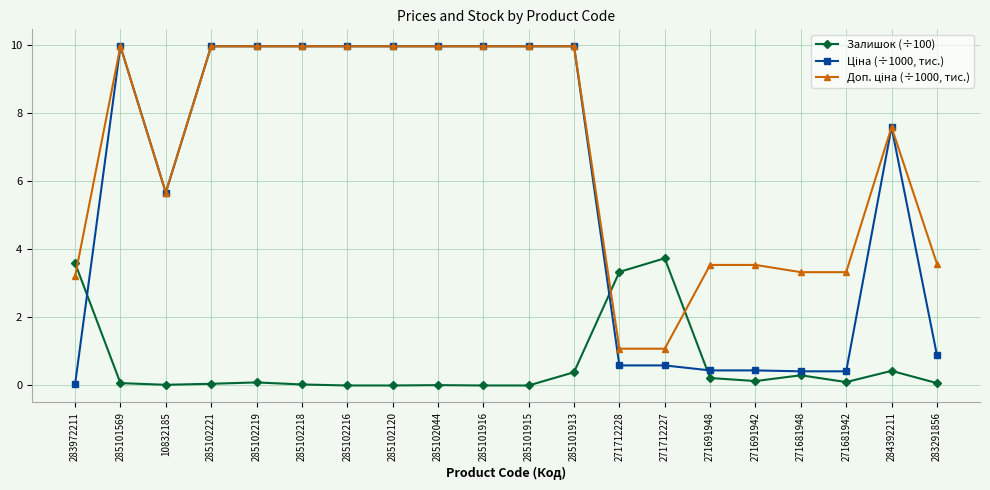

True or false: Залишок (÷100) has more than 0 interior local peaks.

True